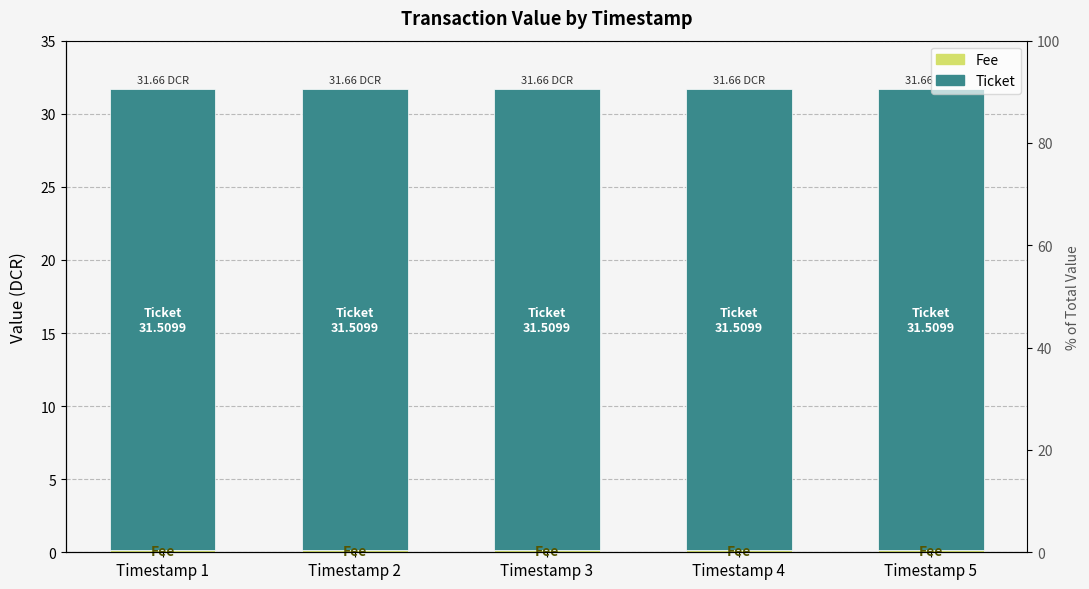

True or false: Ticket has a value of 56.3 at Timestamp 1.

False